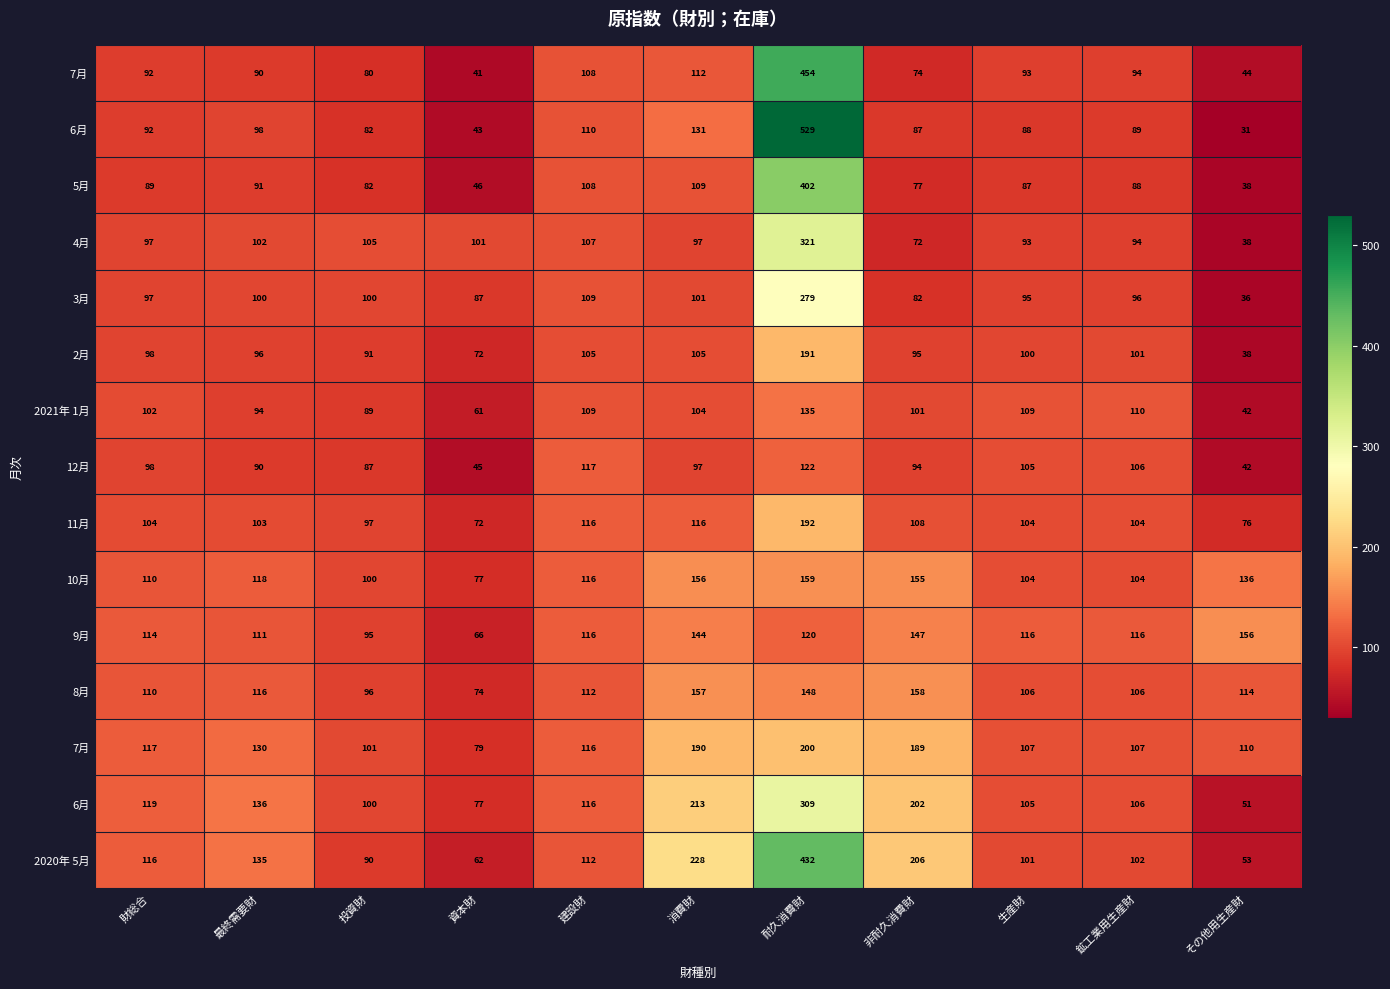

What is the spread (max minus min) of values at 耐久消費財?

409